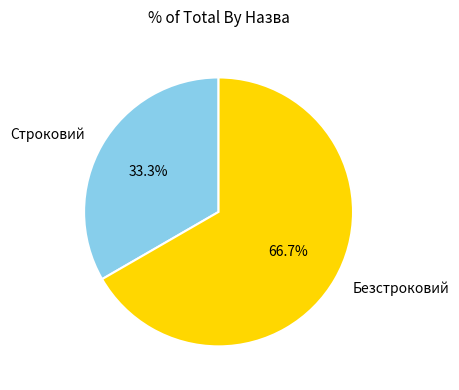

Does Безстроковий represent more than half of the total?

Yes